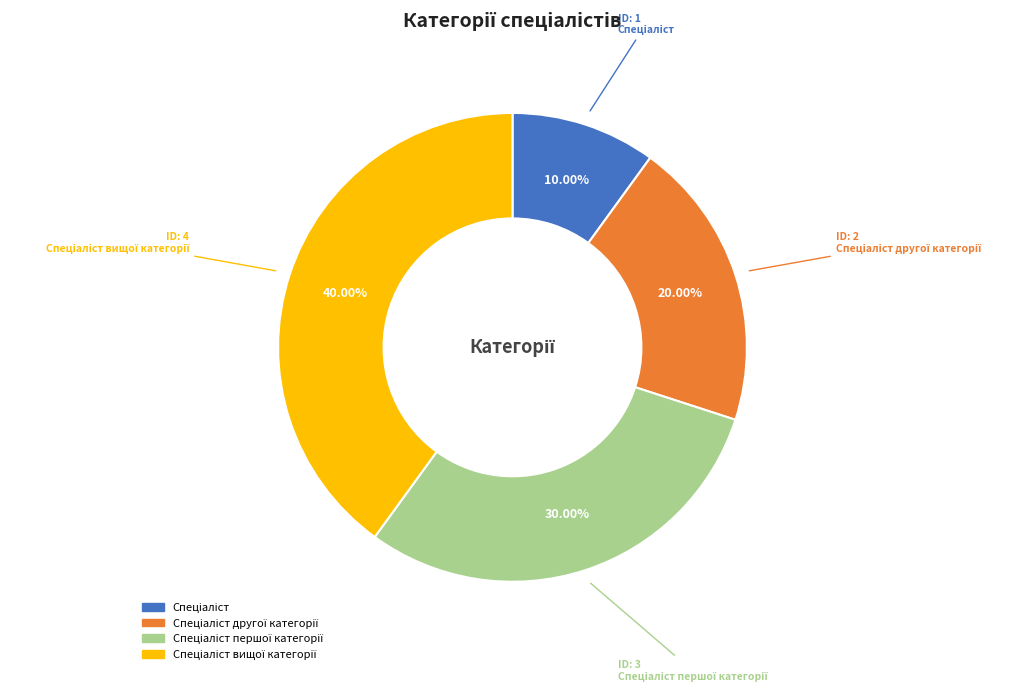

Does any single category account for the majority?

No